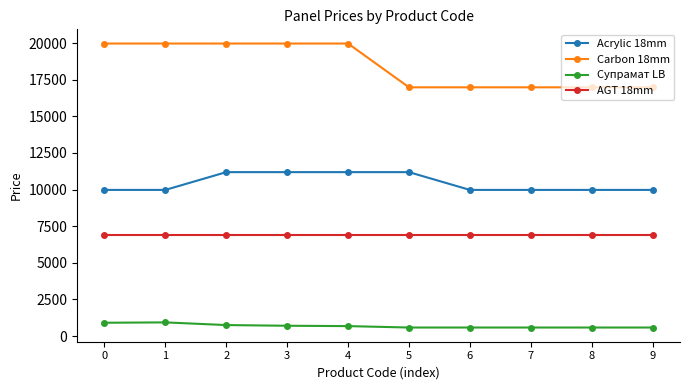

Is the value of Carbon 18mm at 3 greater than the value of Acrylic 18mm at 2?

Yes